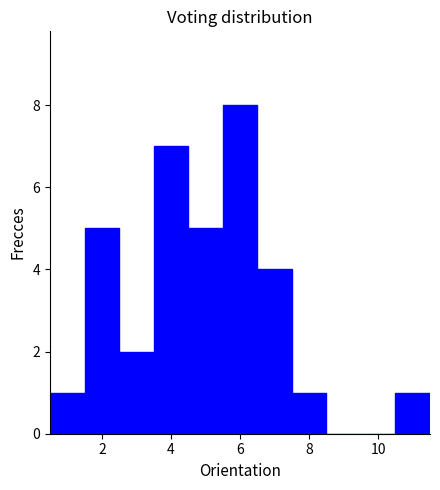

Reading left to right, list every bar in this chart as the range it spans on the x-axis followed by its height. Neither the bar edges nor the heights are printed on the chart, so give them approximately, as read against the axes.

0.5 to 1.5: 1
1.5 to 2.5: 5
2.5 to 3.5: 2
3.5 to 4.5: 7
4.5 to 5.5: 5
5.5 to 6.5: 8
6.5 to 7.5: 4
7.5 to 8.5: 1
8.5 to 9.5: 0
9.5 to 10.5: 0
10.5 to 11.5: 1